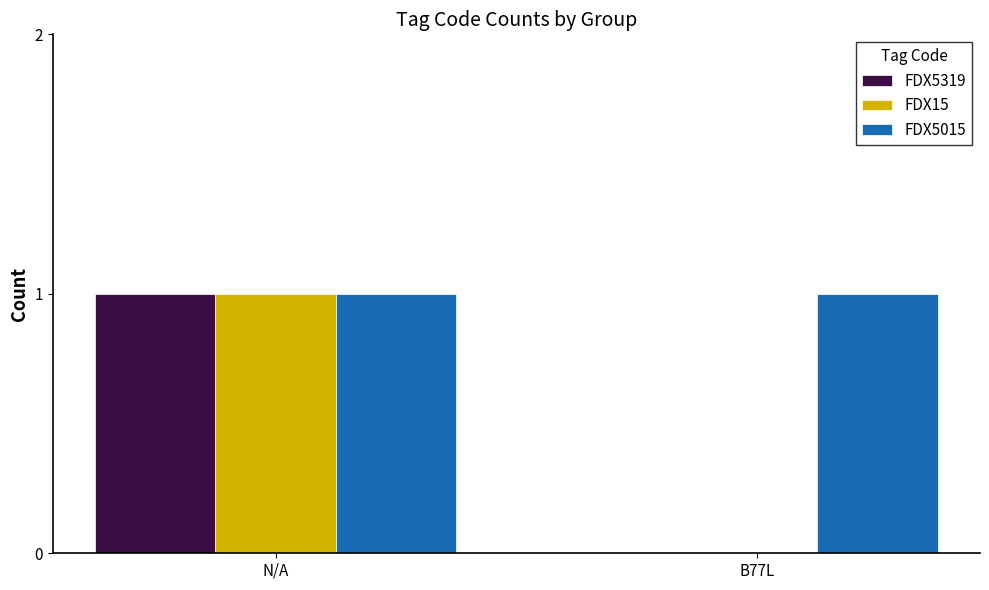

Which category has the highest value in the FDX15 series?

N/A